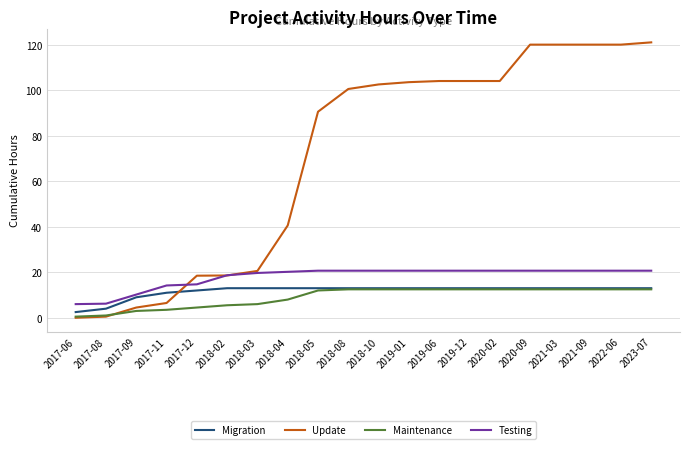

How many series are shown in this chart?

4